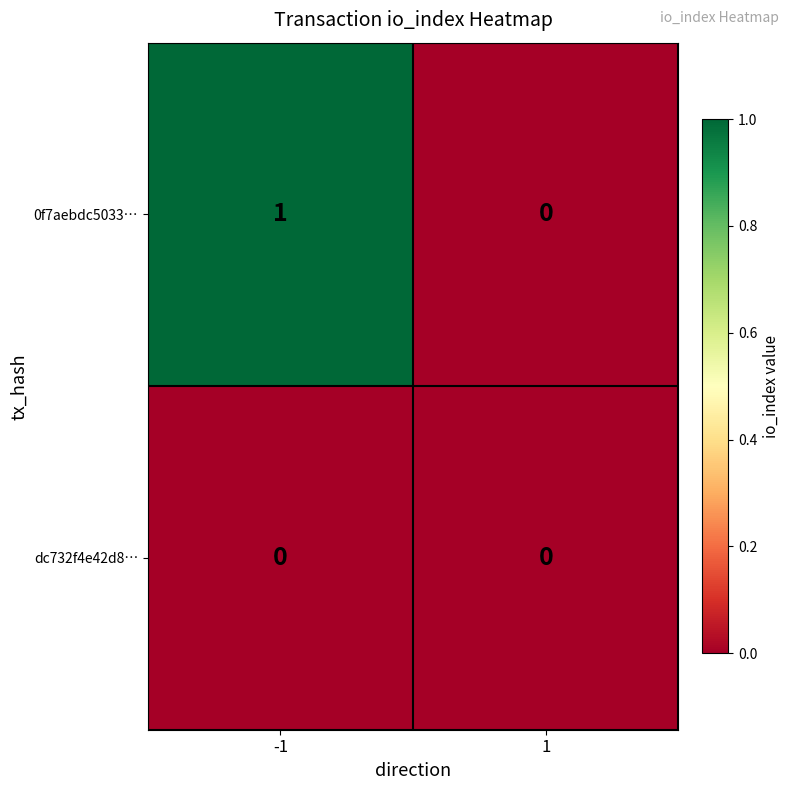

Which series has the largest total across all categories?

0f7aebdc5033…